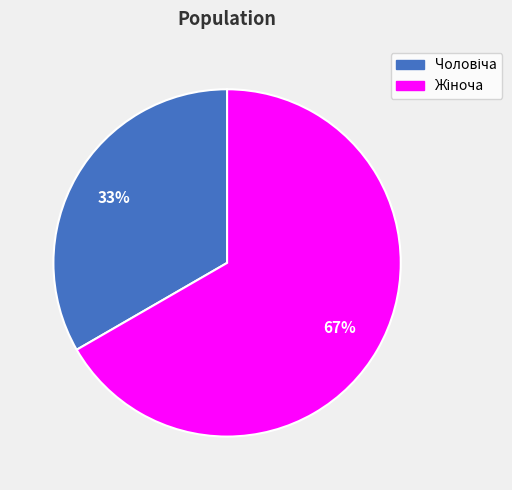

To the nearest percent, what is the average slice percentage?

50%